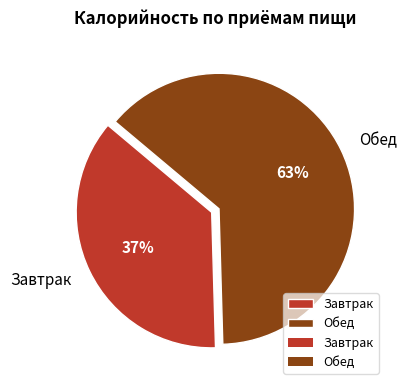

Approximately how many times larger is the value at Обед compared to Завтрак?

1.7